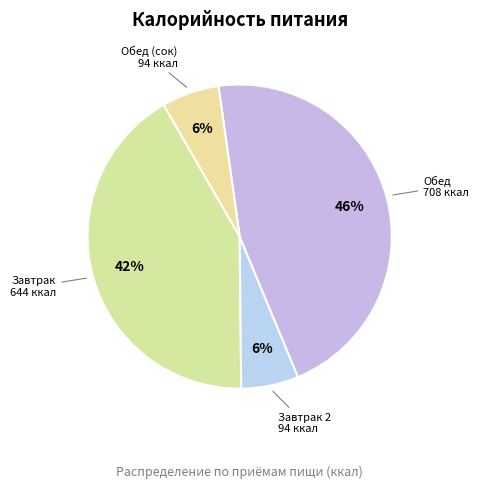

The Обед slice represents 37% of the pie. True or false?

False